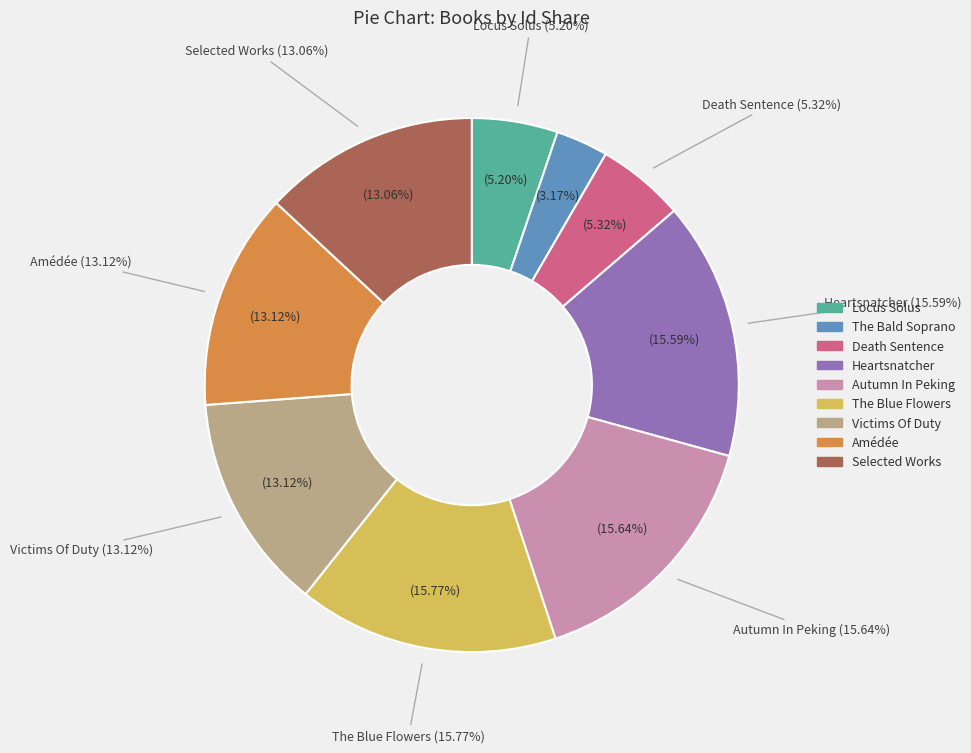

The The Bald Soprano slice represents 3% of the pie. True or false?

True